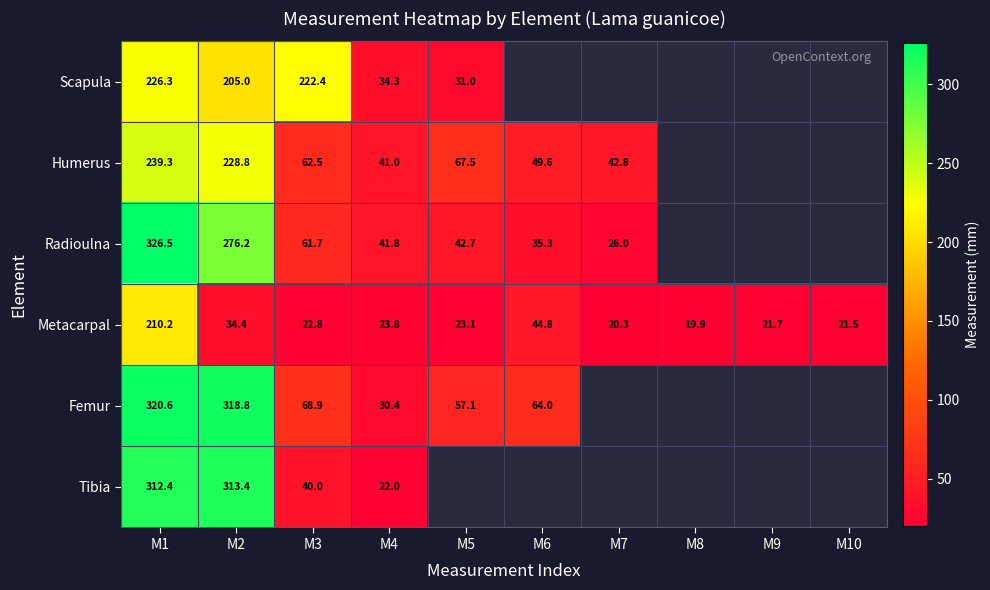

At which label does Metacarpal first exceed 23?

M1